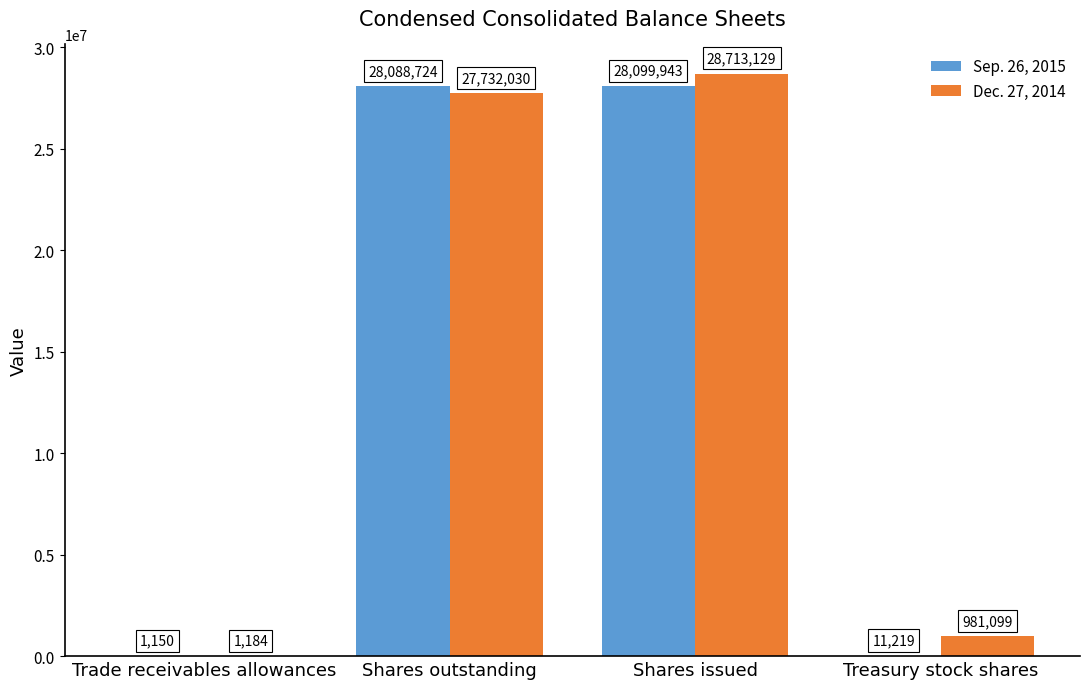

Which series has the largest range (max minus min)?

Dec. 27, 2014